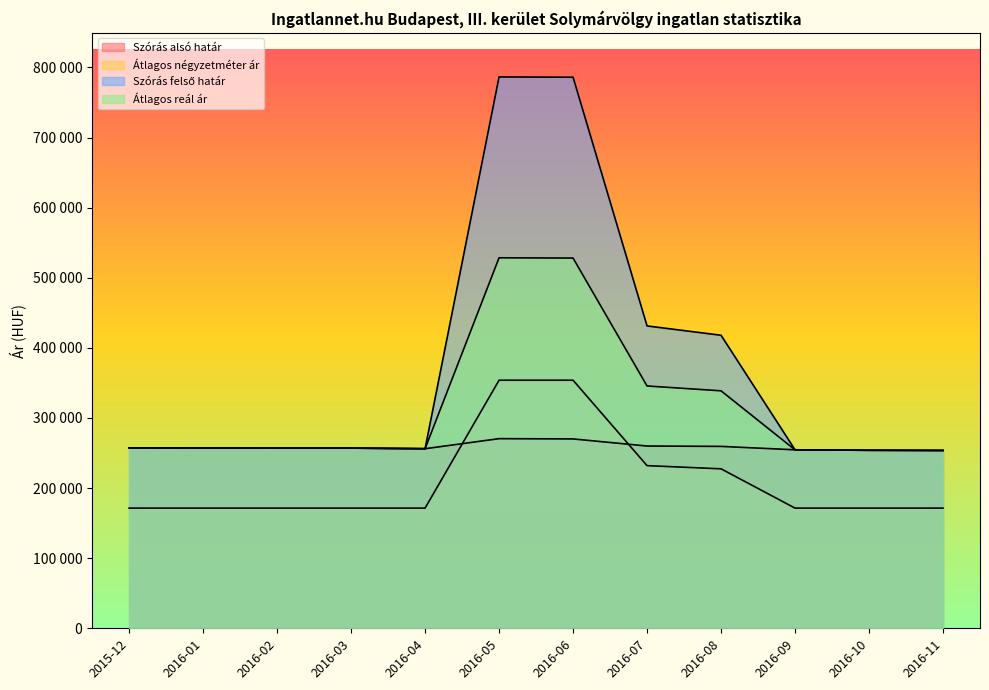

What is the value of the Szórás alsó határ point at the 4th from the left?

256973